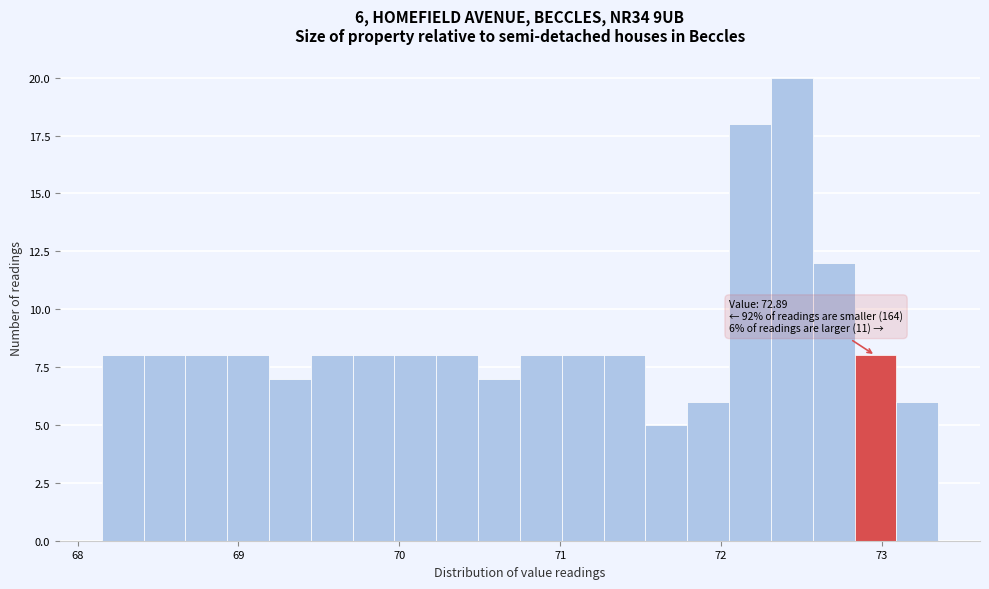

Read against the x-axis, roughly where is the centre of the tallest bar?

72.4